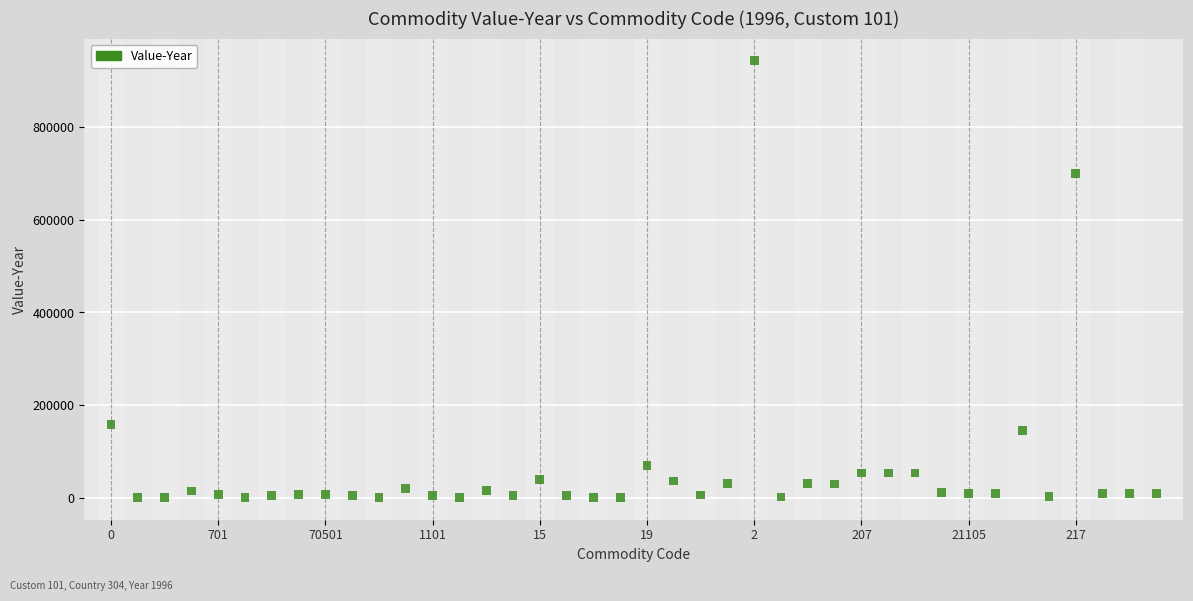

What is the range of Y values (max minus min)?

943535